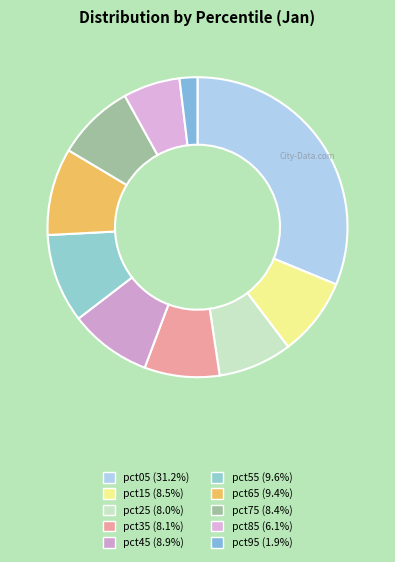

How many slices are in this pie chart?

10